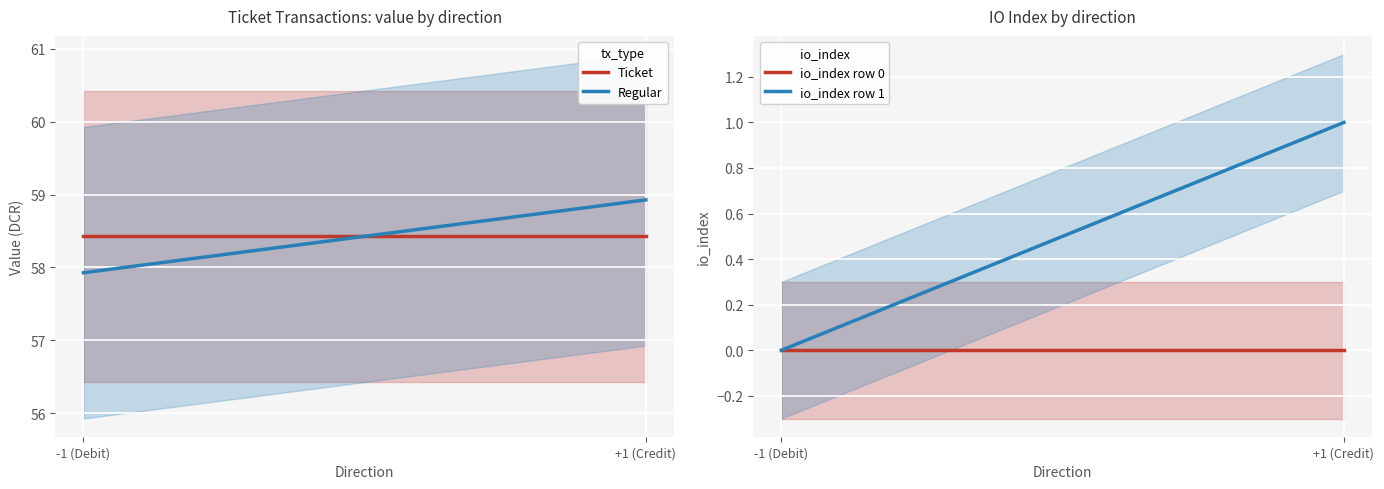

Count the number of data series in this chart.

4